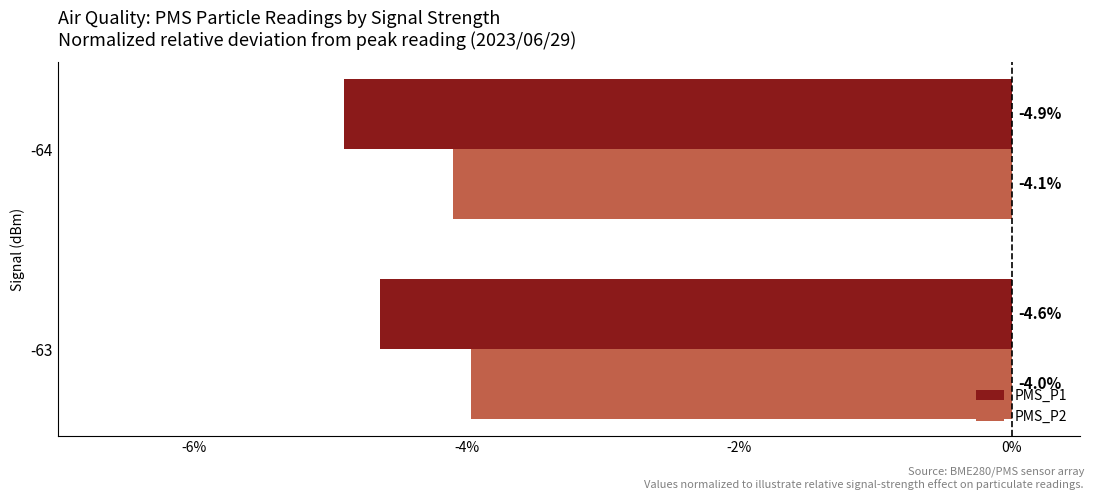

Where is PMS_P2 nearest to the value -4?

-63